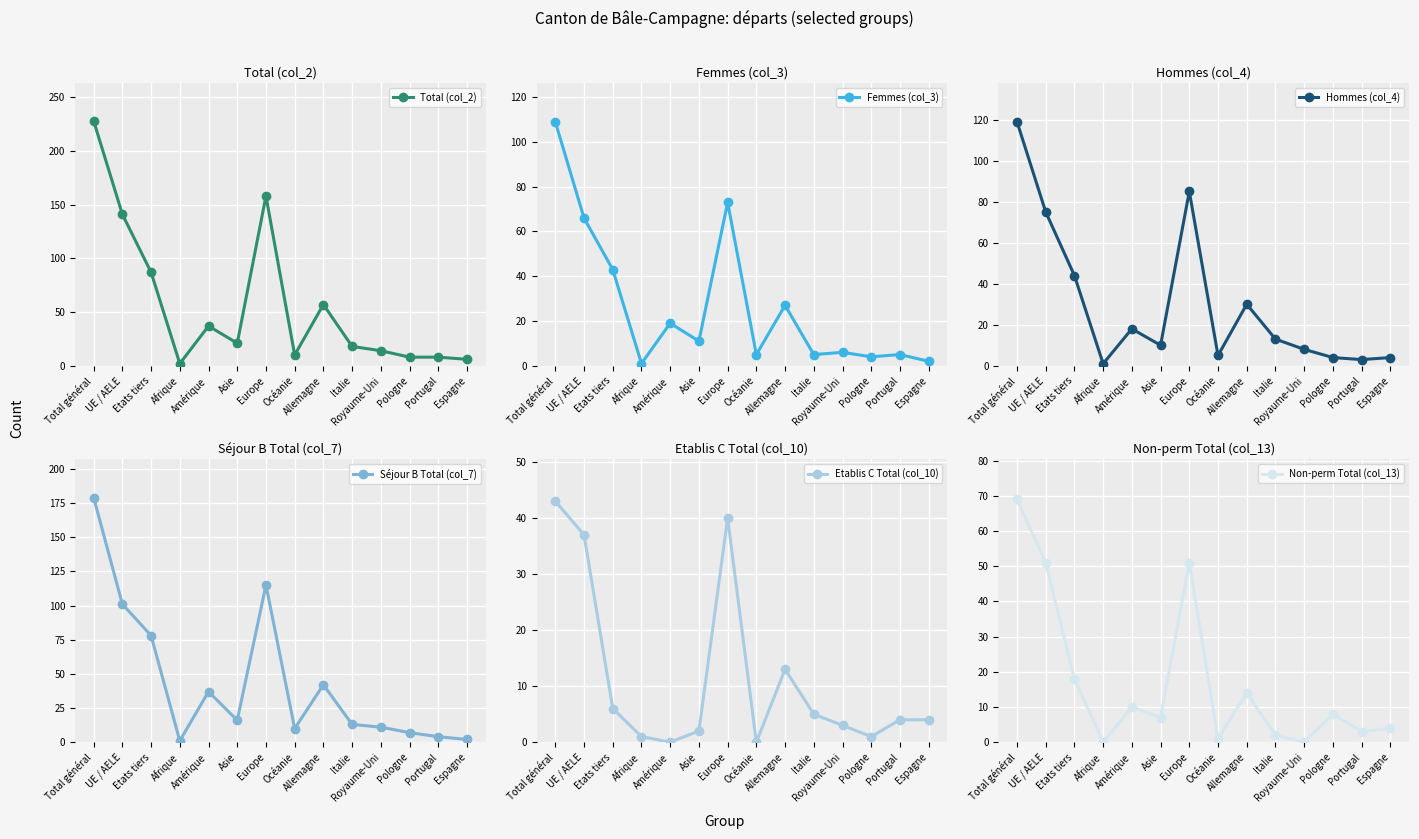

The Non-perm Total (col_13) series shows 2 at Pologne. True or false?

False